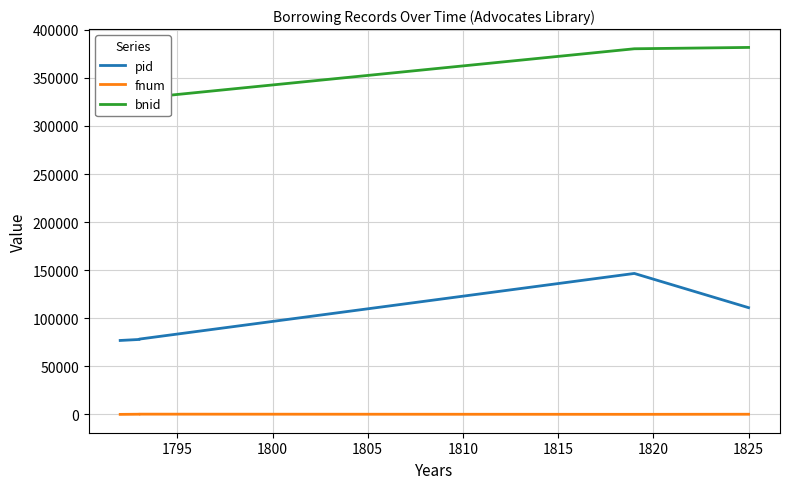

Does the chart display data point markers on the line(s)?

No